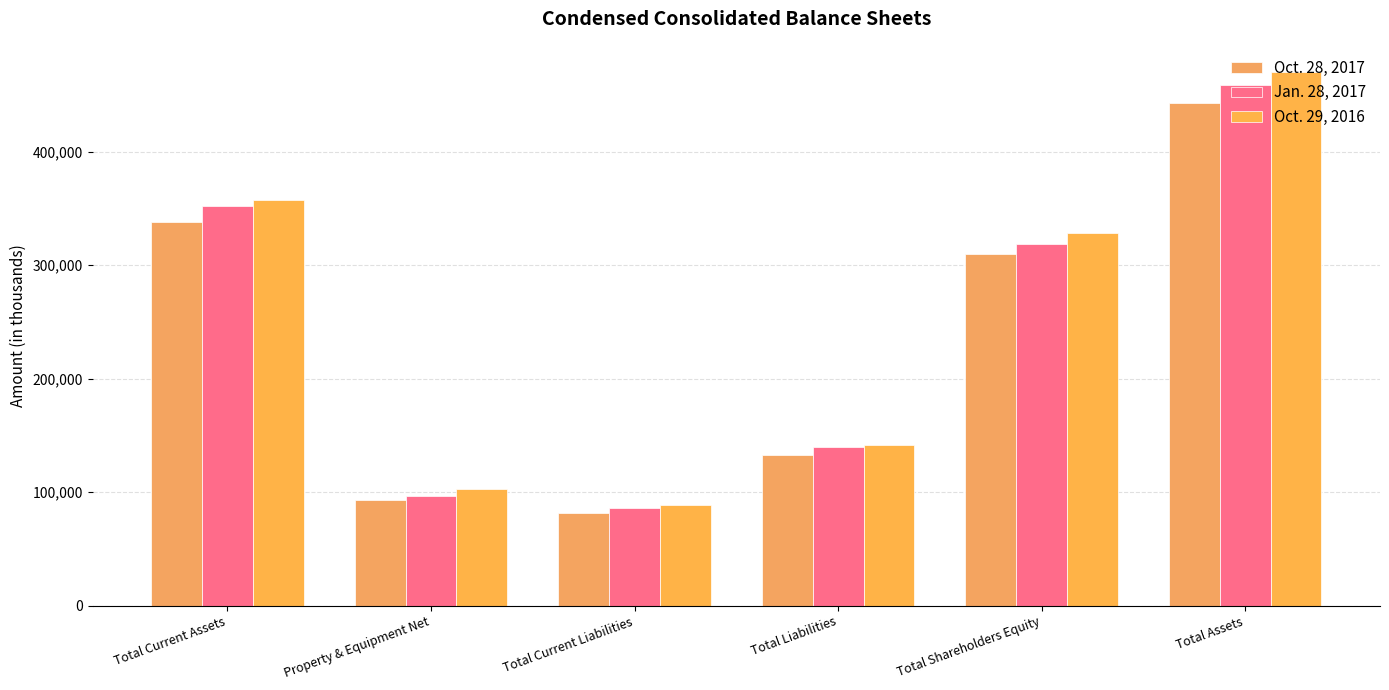

What is the sum of the Jan. 28, 2017 values at Total Current Assets and Total Current Liabilities?

438047